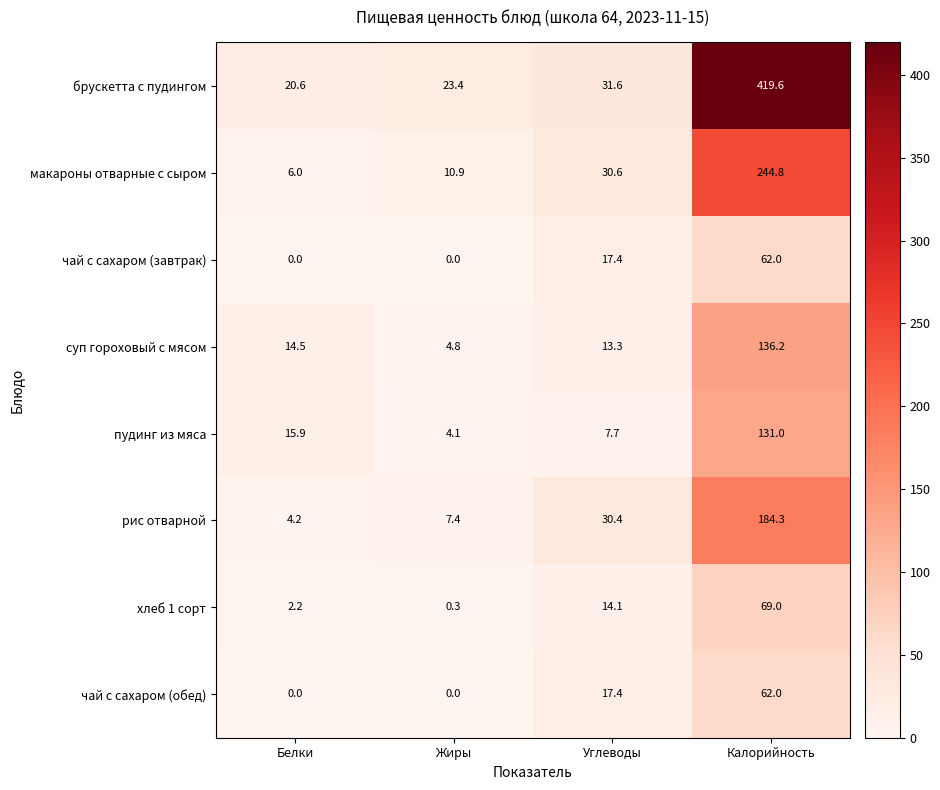

At which category is the sum across all series the highest?

Калорийность